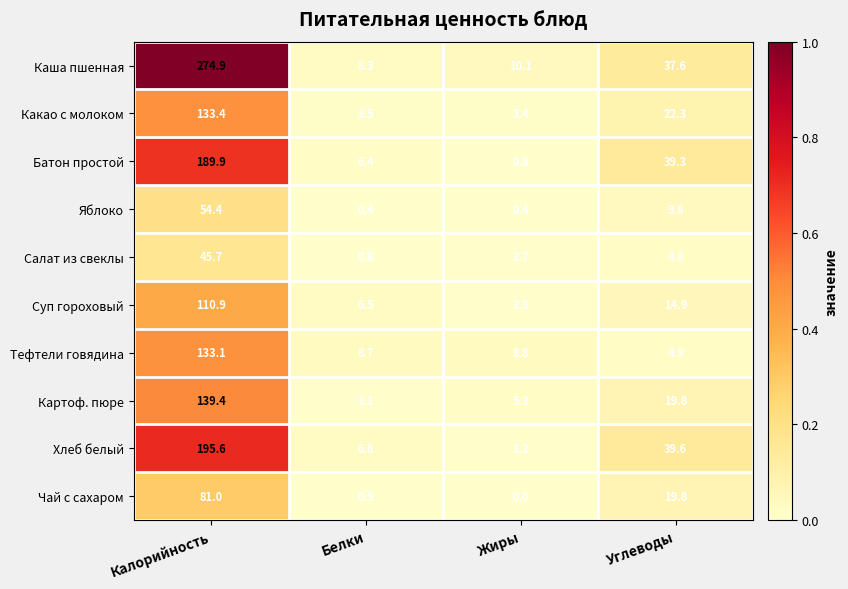

At how many categories does at least one series exceed 0?

4